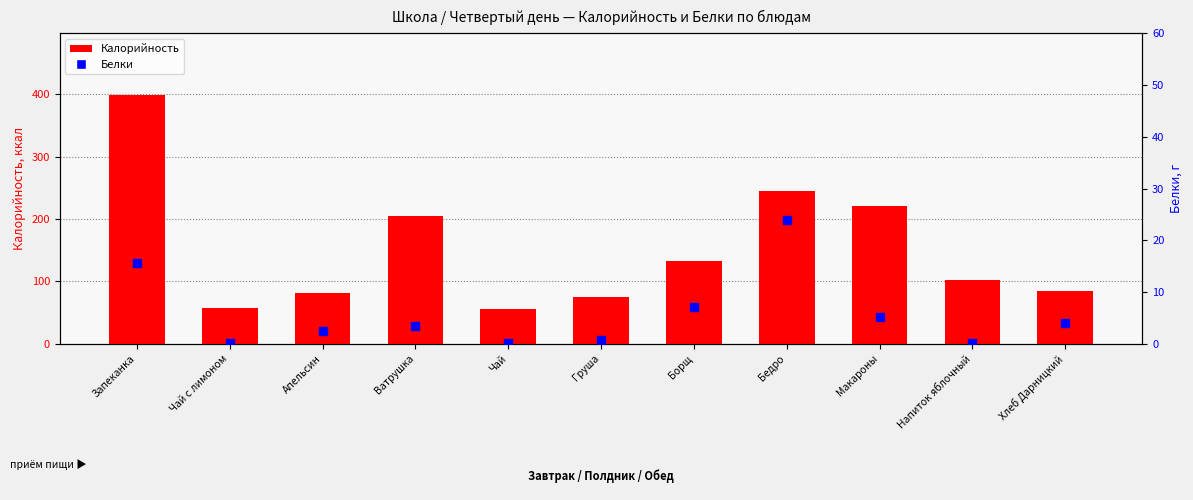

Which series reaches the maximum Y coordinate?

Калорийность